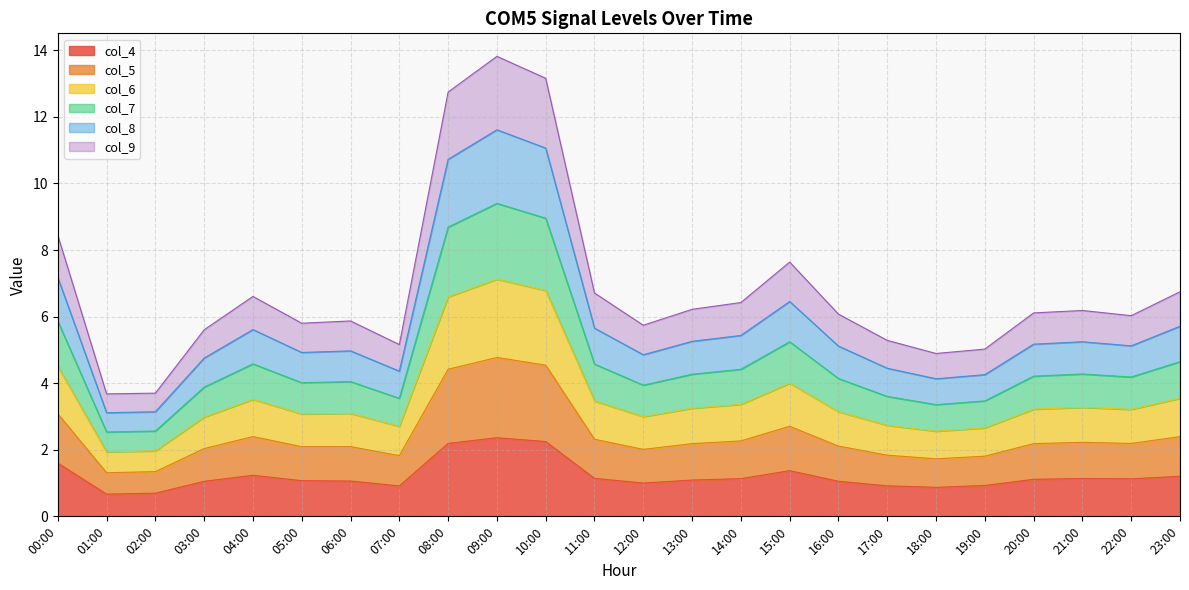

What is the total value across all series at 15:00?

7.6